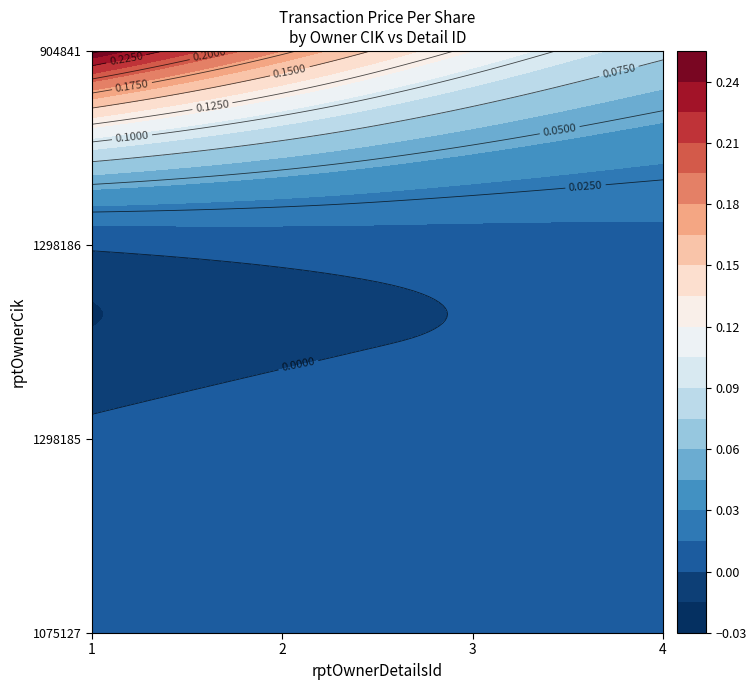

What is the spread (max minus min) of values at 0?

0.3